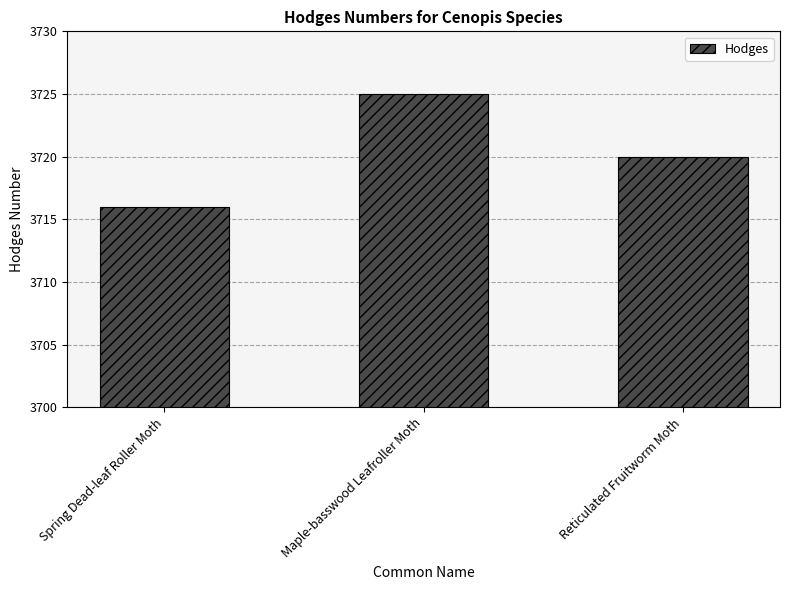

The chart shows a value of 5487 at Maple-basswood Leafroller Moth. True or false?

False